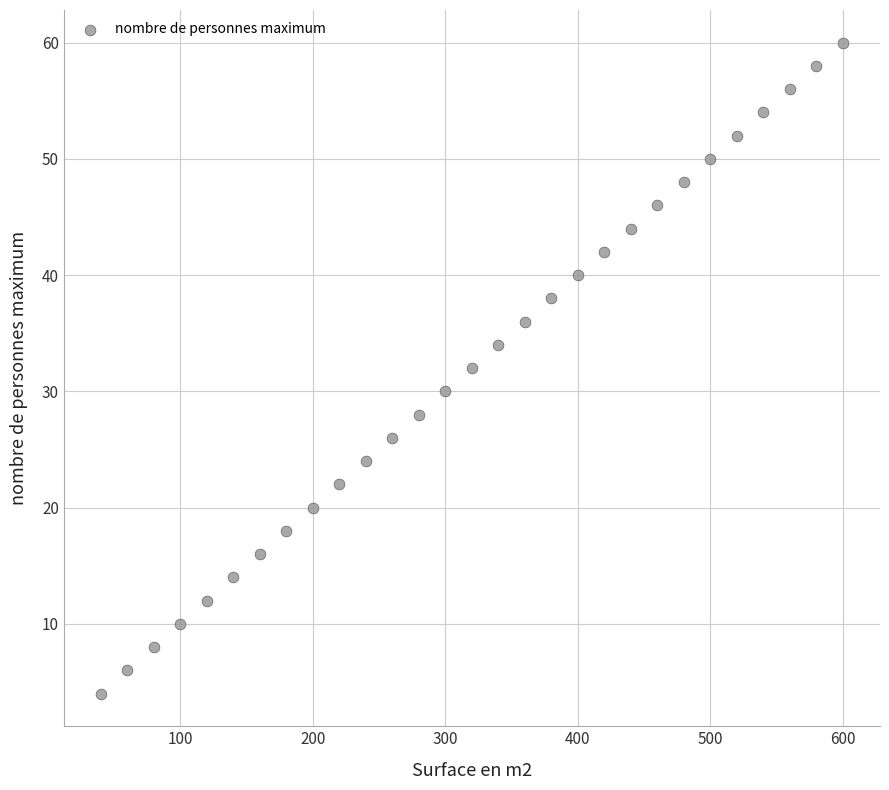

What is the range of Y values (max minus min)?

56